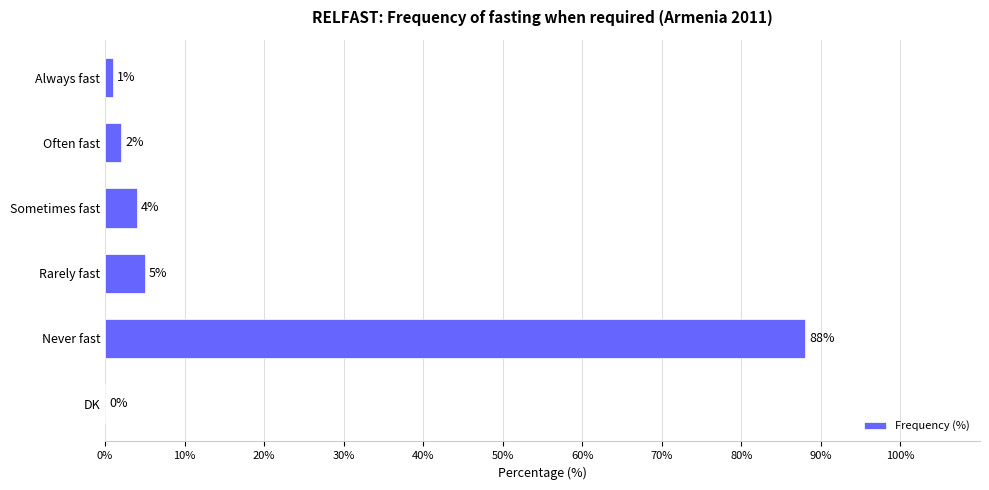

Are the bars horizontal?

Yes